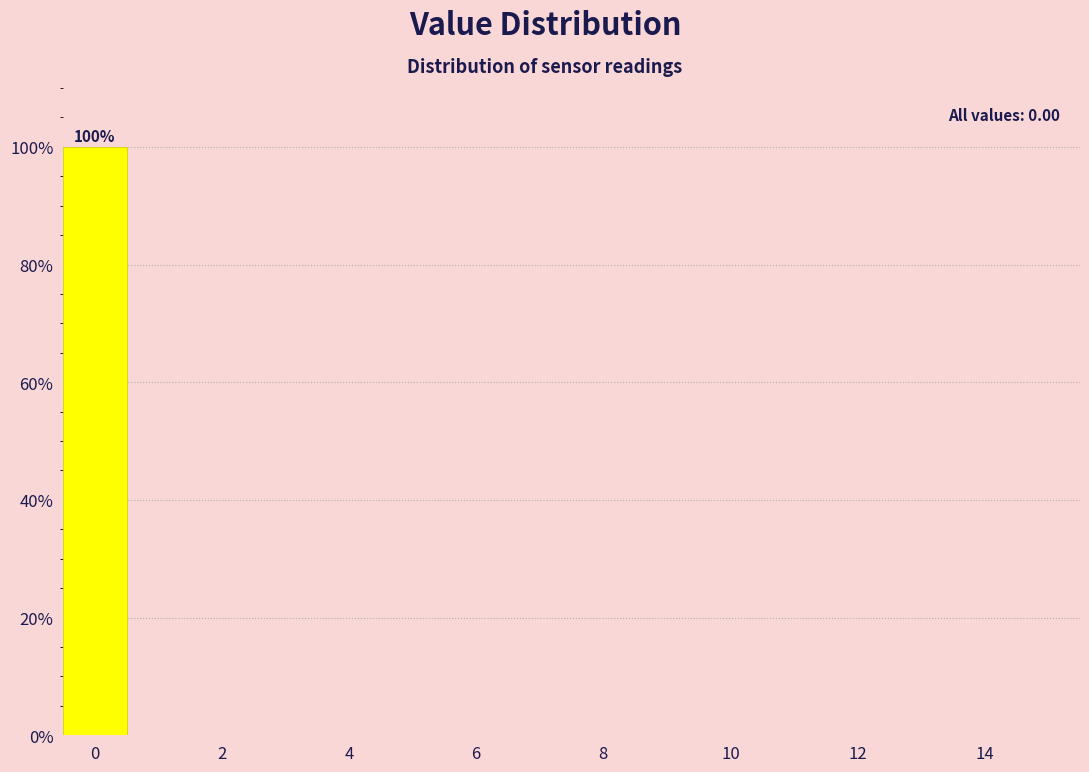

Which range on the x-axis has the tallest bar?

-0.5 to 0.5